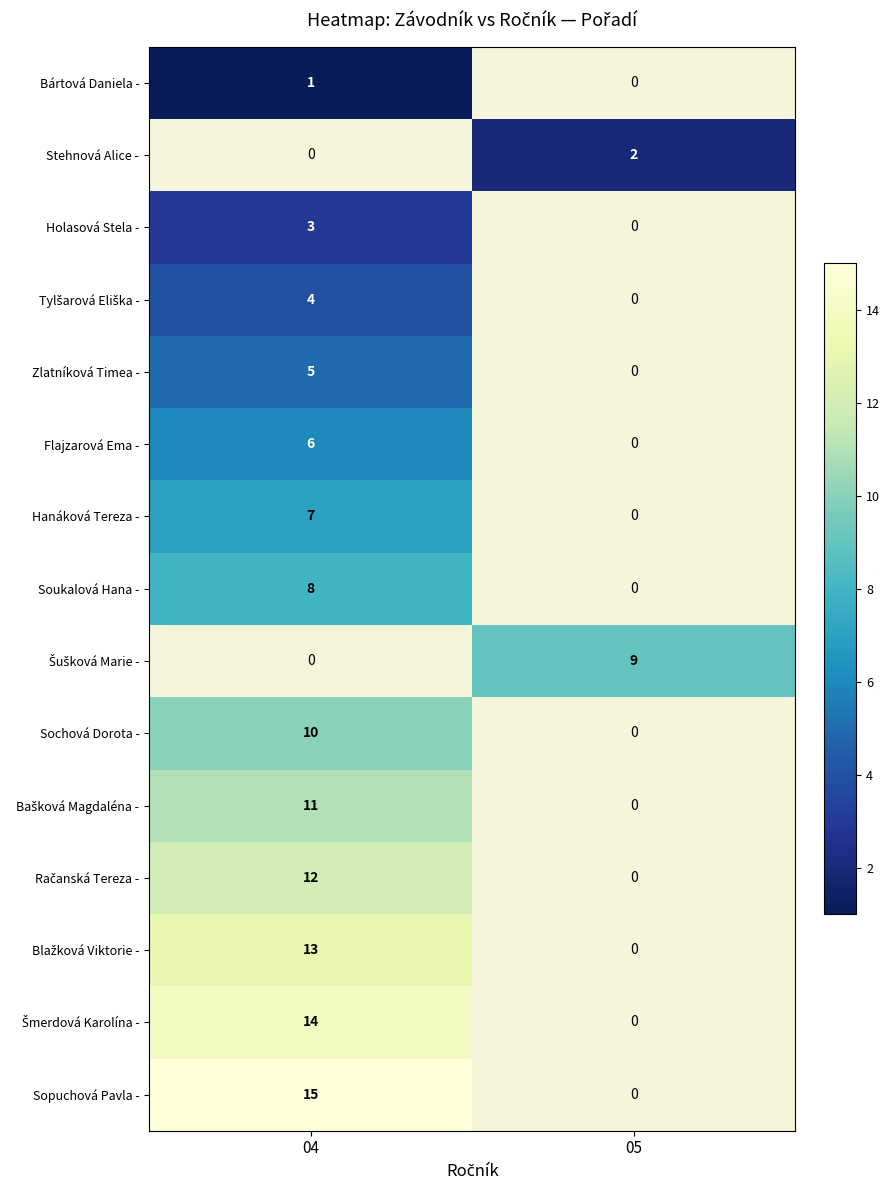

The Holasová Stela - series shows 3 at 04. True or false?

True